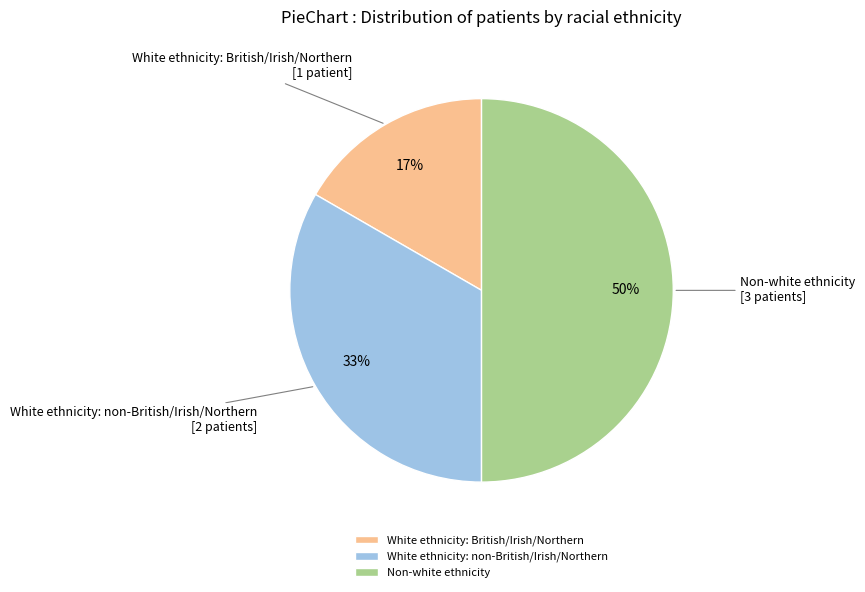

Which slice is the smallest?

White ethnicity: British/Irish/Northern